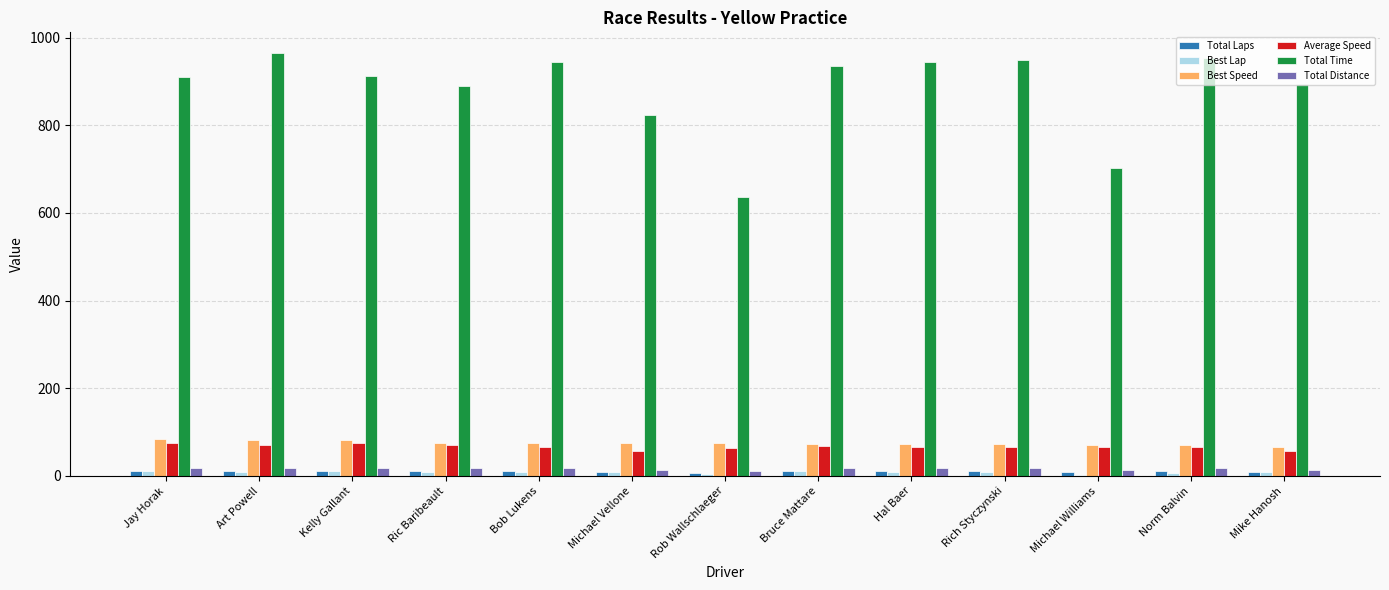

What is the greatest value displayed?

963.9